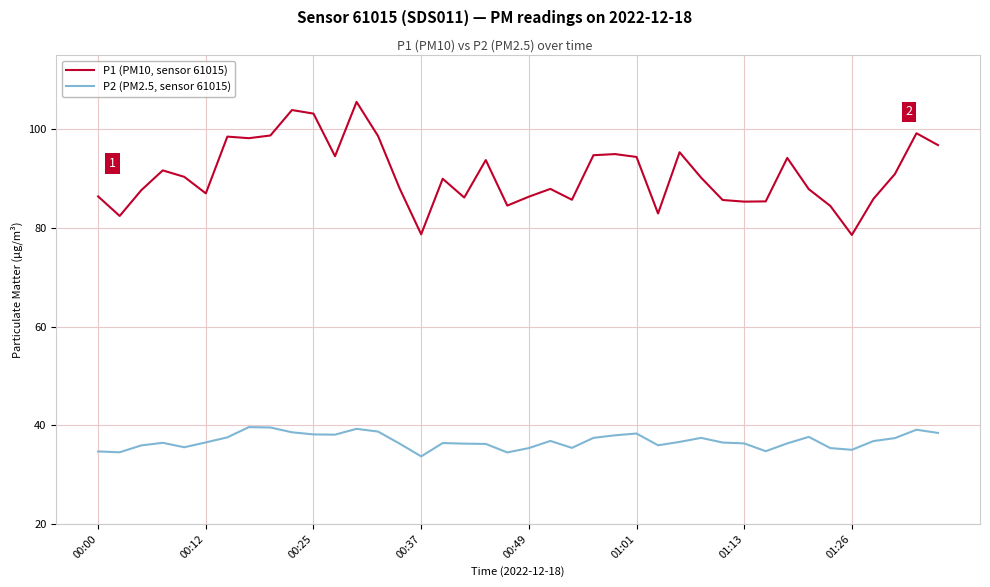

True or false: P1 (PM10, sensor 61015) and P2 (PM2.5, sensor 61015) cross at least once.

False